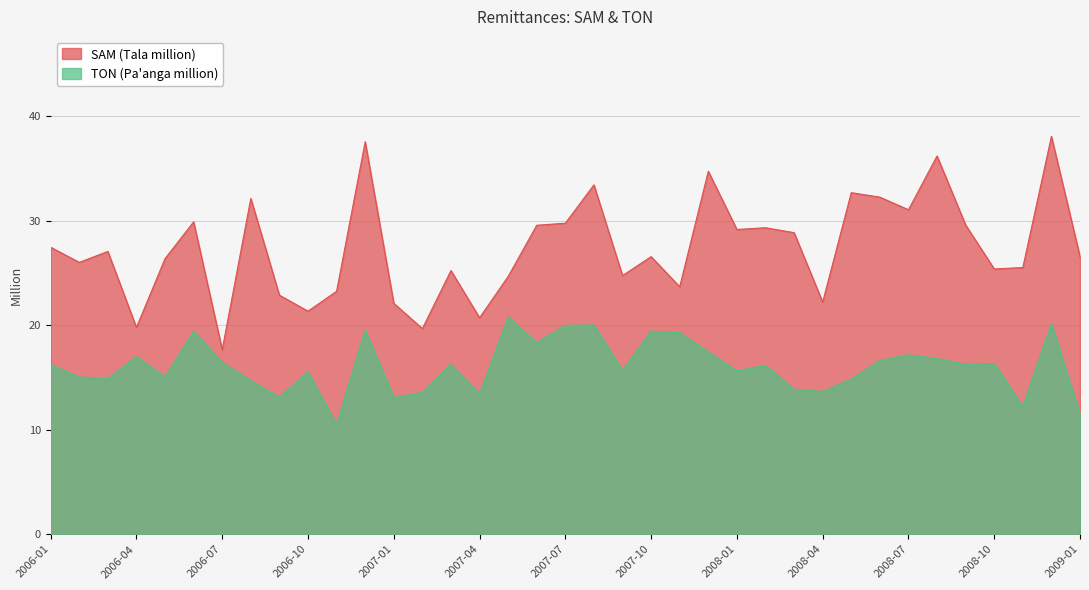

What is the value of the TON (Pa'anga million) point at the 11th from the left?

10.5